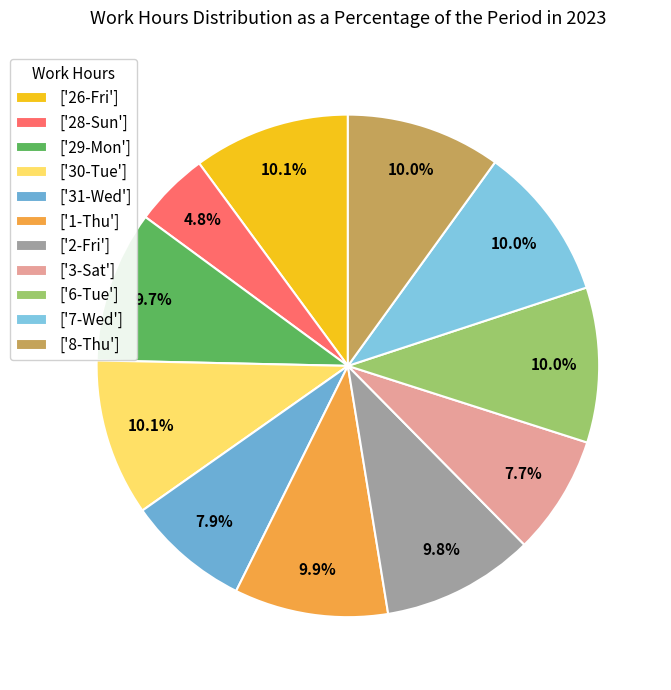

Count the number of slices in the pie.

11